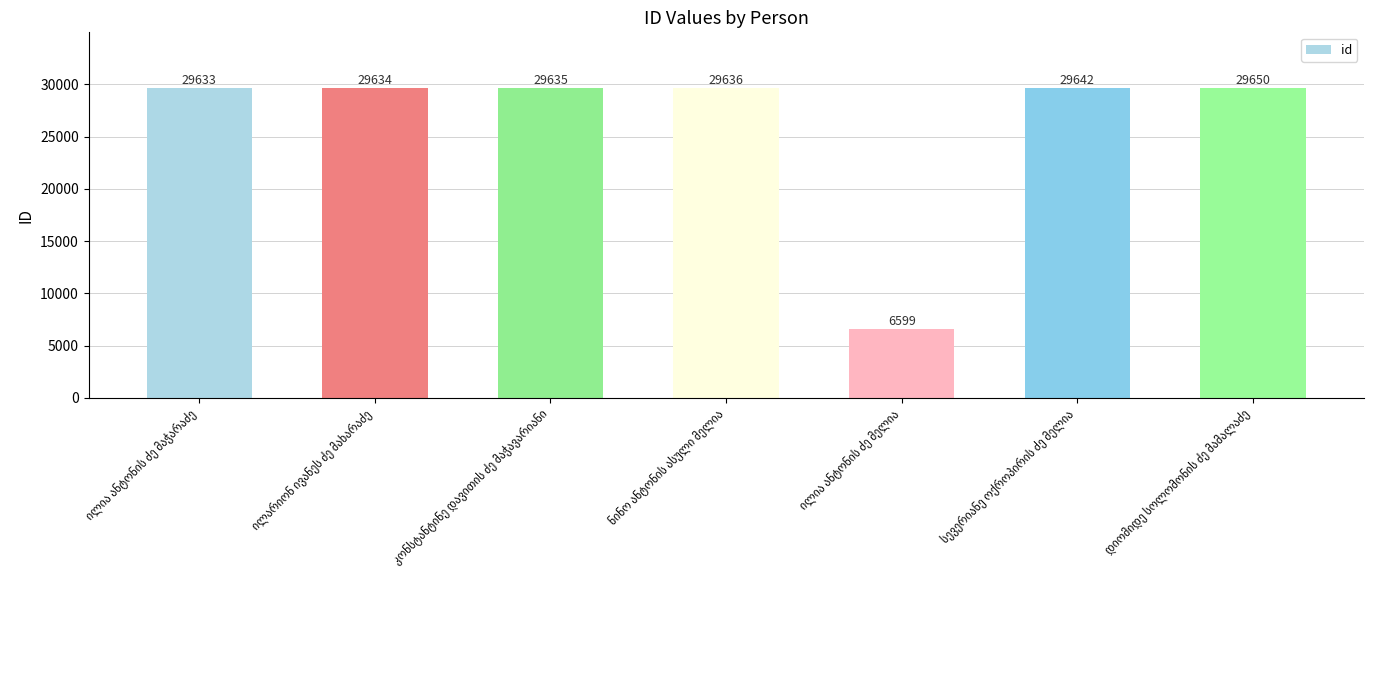

What is the value of the 1st bar from the left?

29633